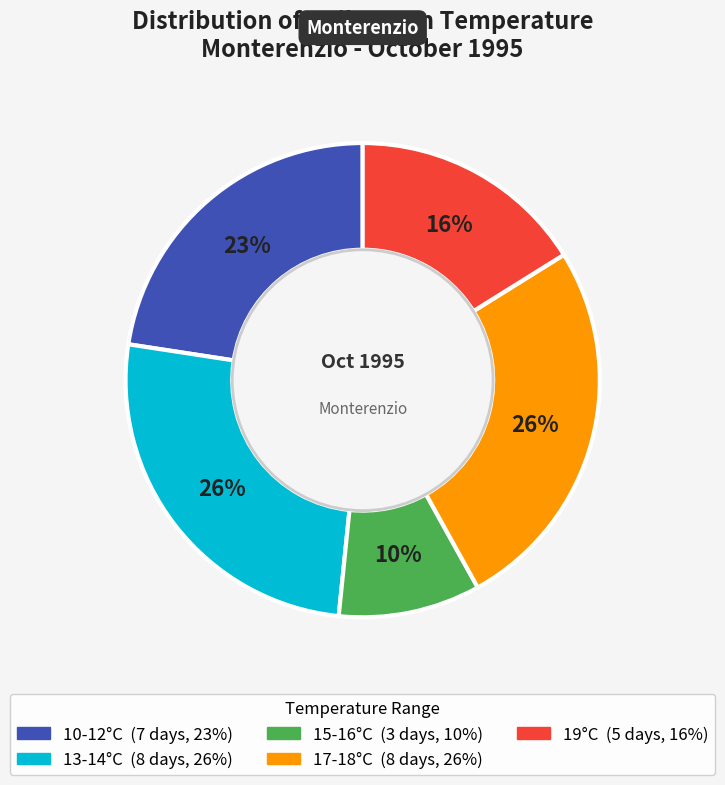

To the nearest percent, what is the difference between the largest and smallest slice percentages?

16%